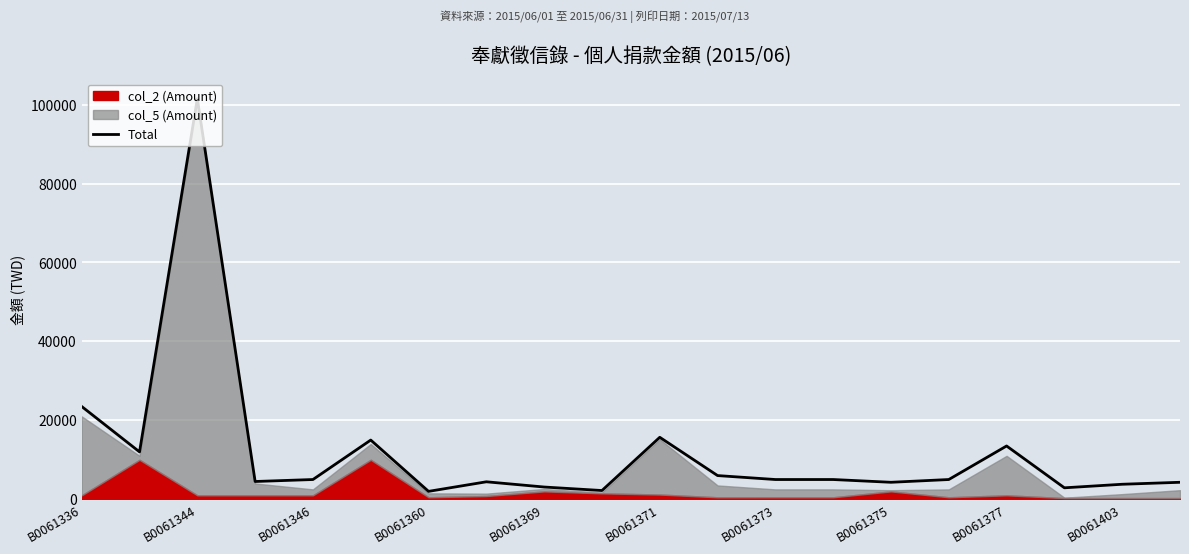

At which label does Total reach its peak?

B0061344